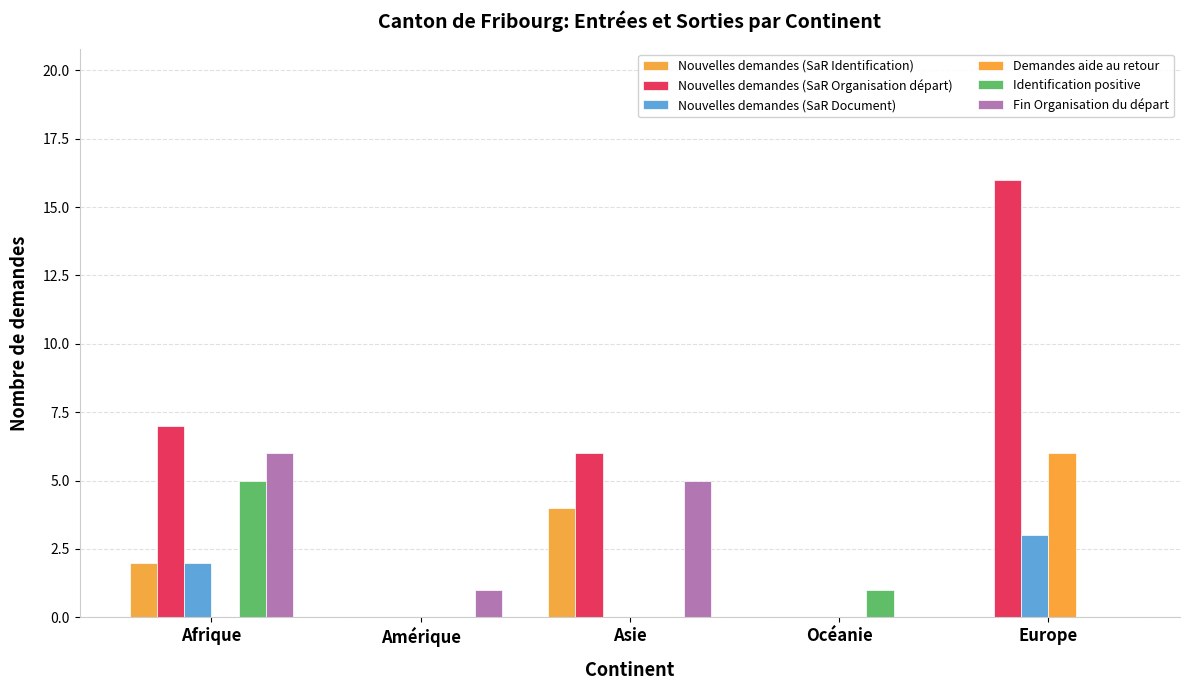

What value does the Demandes aide au retour series have at Europe?

6